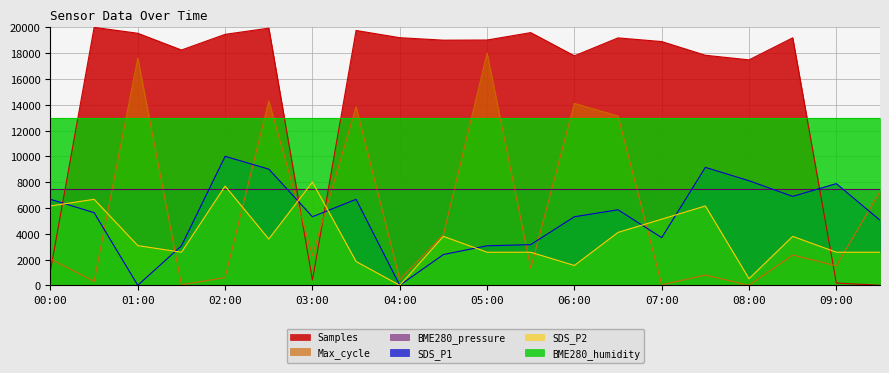

In SDS_P1, how many points are lower than both neighbors (excluding endpoints)?

5